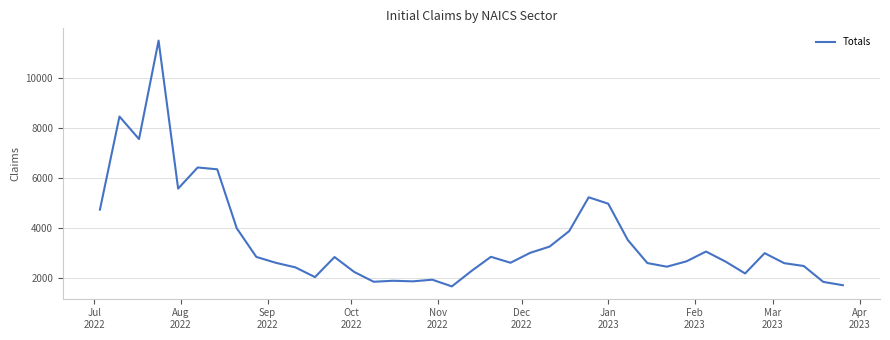

What is the sum of all values?

137904